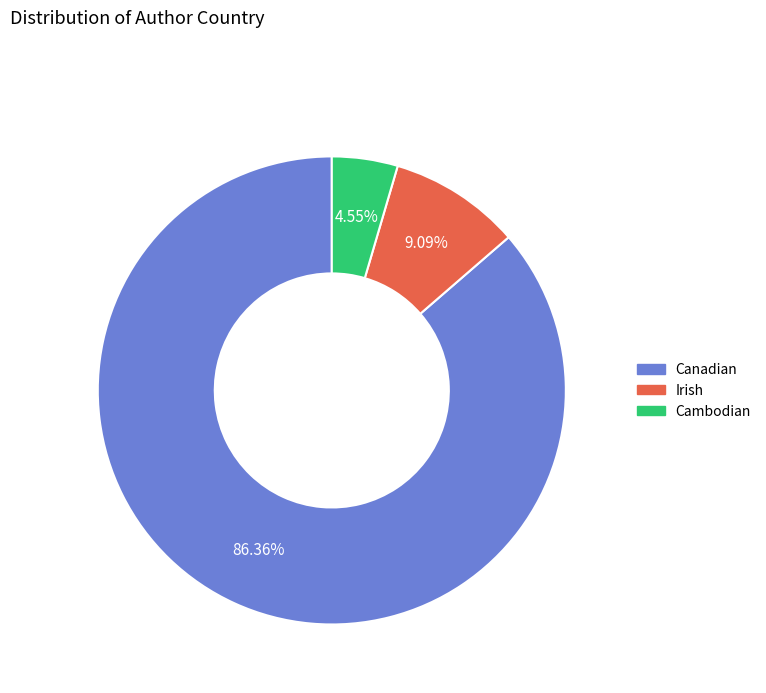

Between Canadian and Cambodian, which is larger?

Canadian